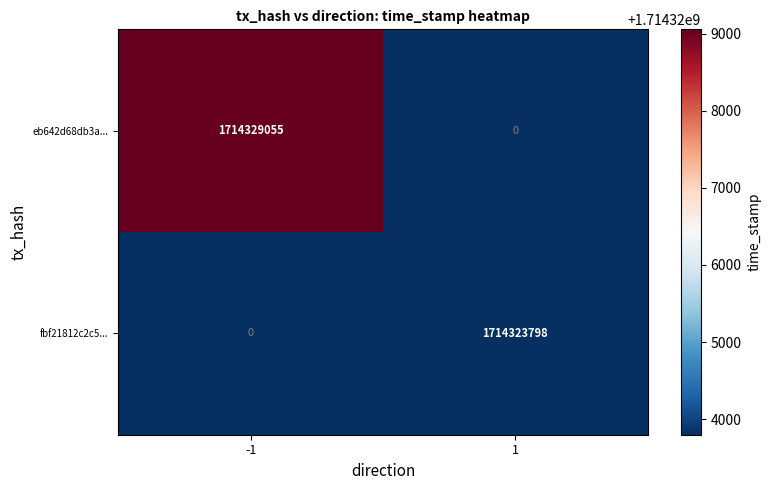

Count the number of categories in the chart.

2